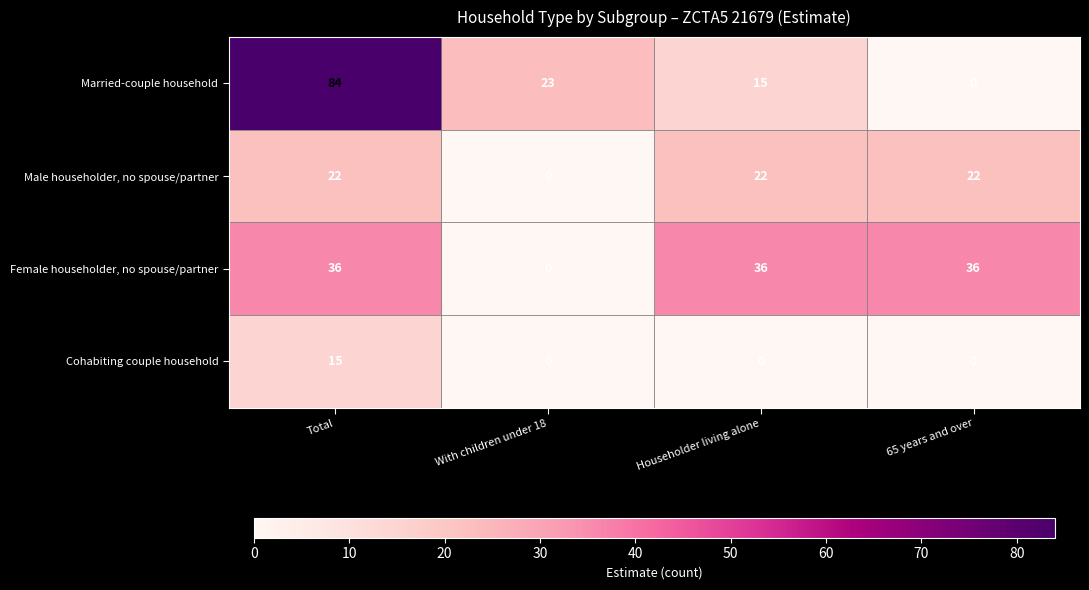

Reading left to right, what are all the values shown in this chart?

Married-couple household: Total=84	With children under 18=23	Householder living alone=15	65 years and over=0
Male householder, no spouse/partner: Total=22	With children under 18=0	Householder living alone=22	65 years and over=22
Female householder, no spouse/partner: Total=36	With children under 18=0	Householder living alone=36	65 years and over=36
Cohabiting couple household: Total=15	With children under 18=0	Householder living alone=0	65 years and over=0